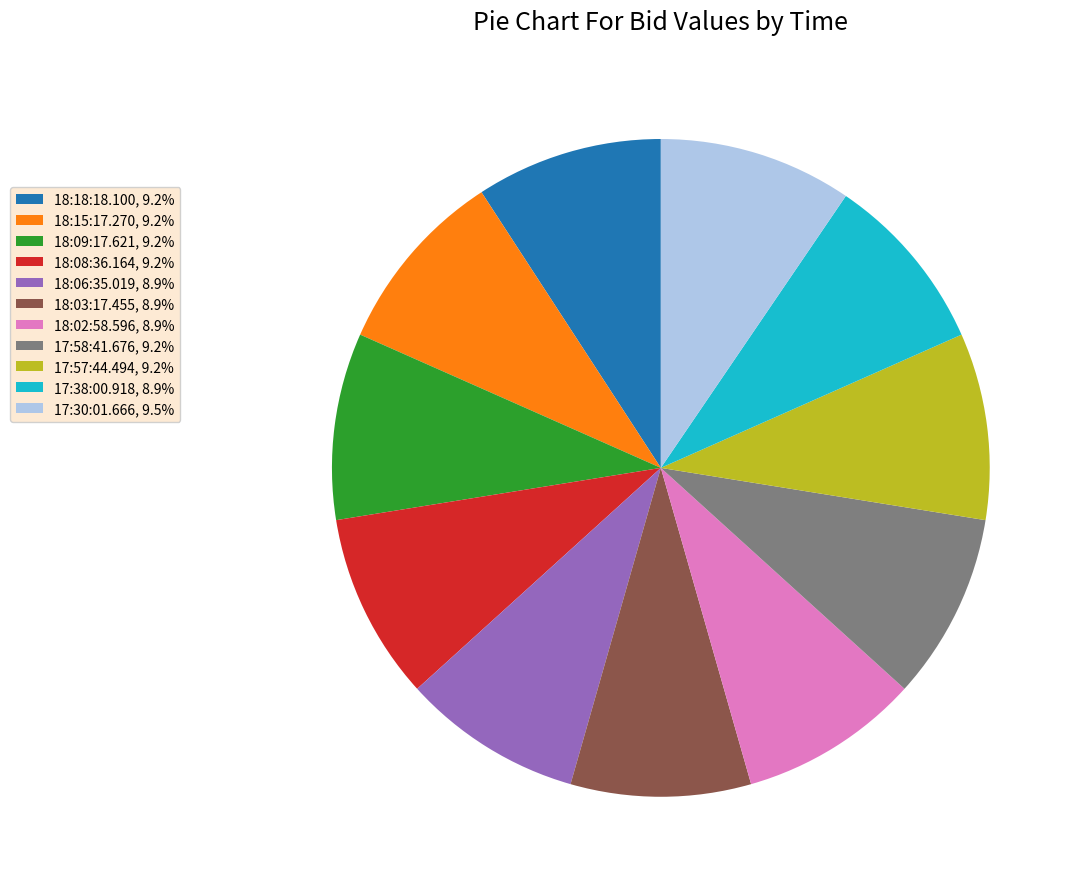

Is there any slice that represents more than half of the pie?

No